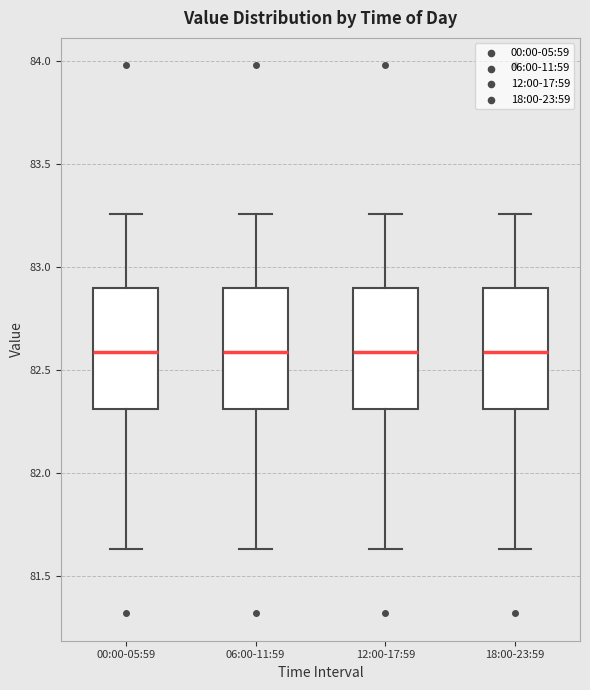

Where is the upper edge of the box for 18:00-23:59 on the y-axis? The values are not printed on the chart, so give them approximately, as read against the axis.

82.90